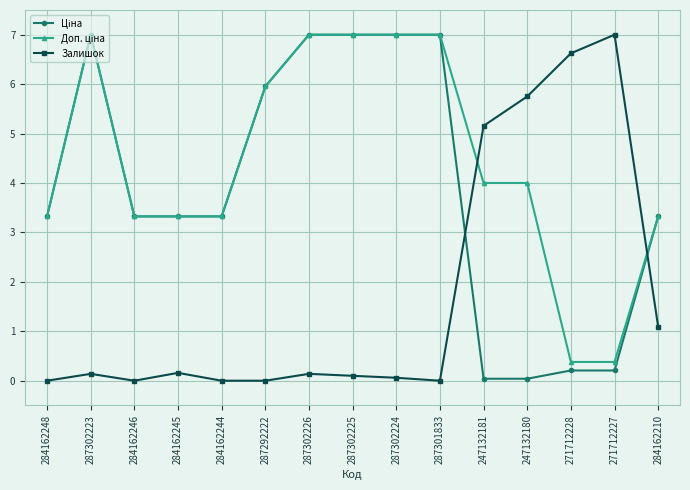

What position from the right is 271712228?

3